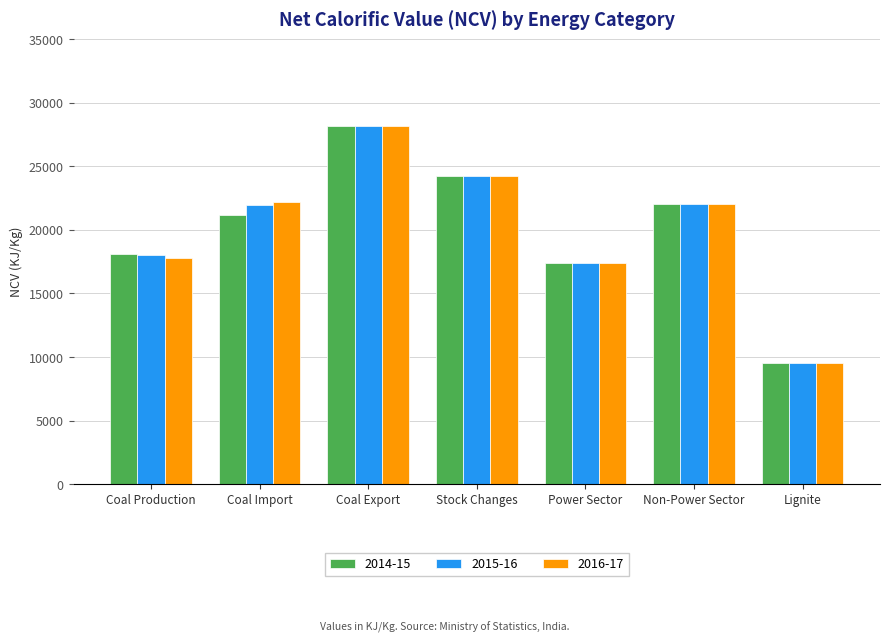

What is the maximum value shown in the chart?

28200.0